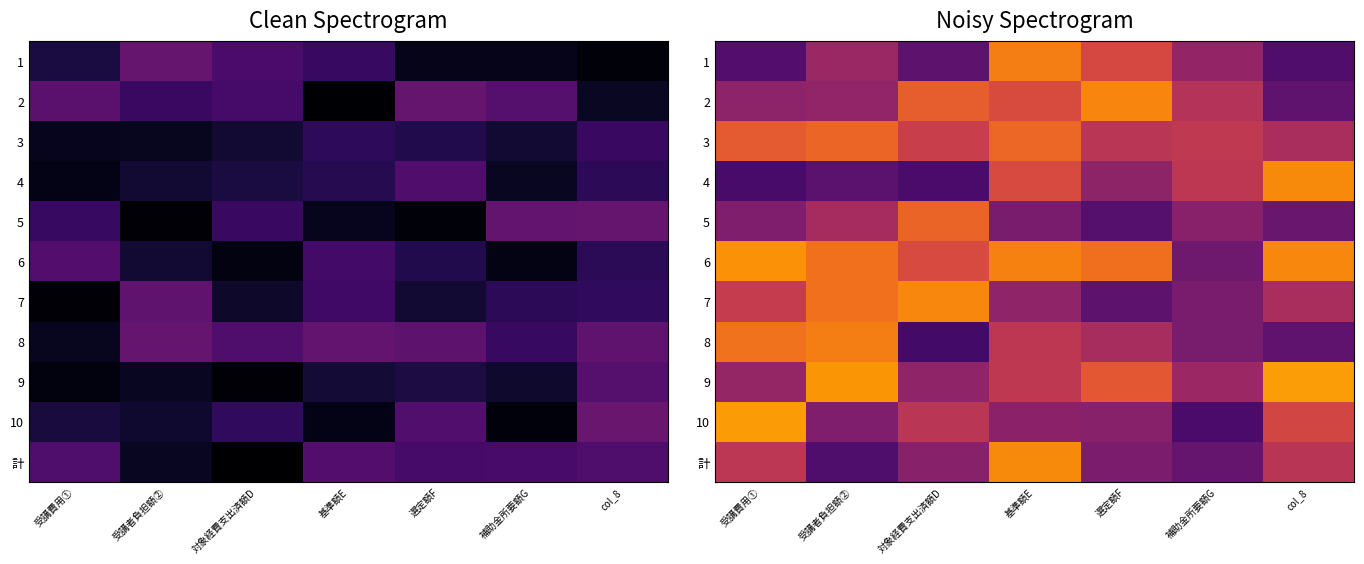

What is the difference between the highest and lowest values at 受講費用①?

0.6